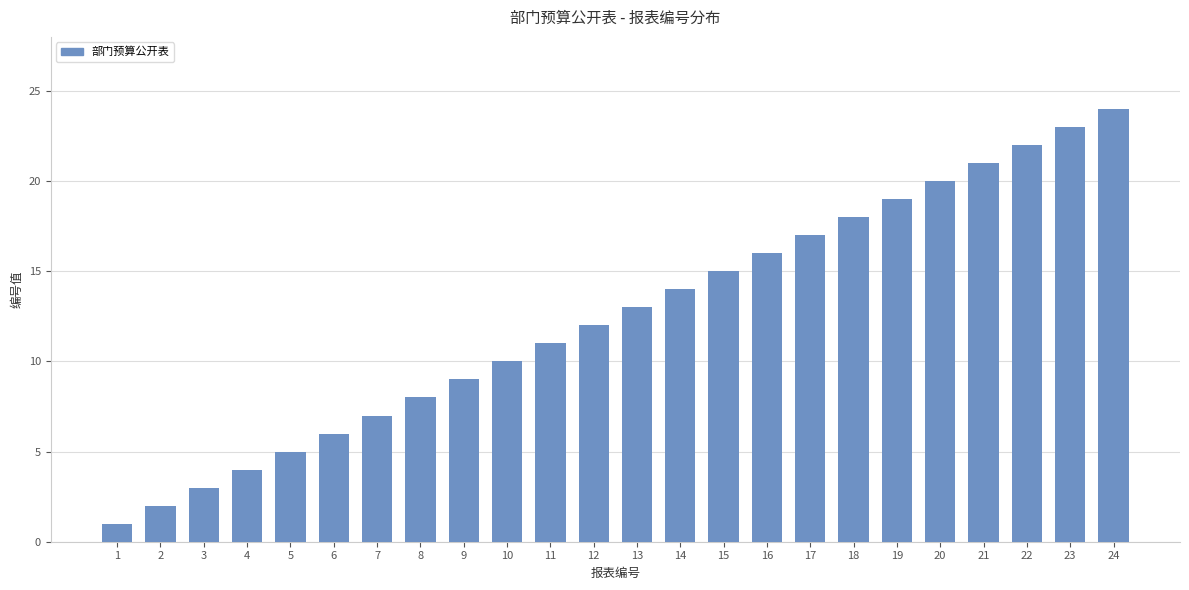

How many bars are there in total?

24